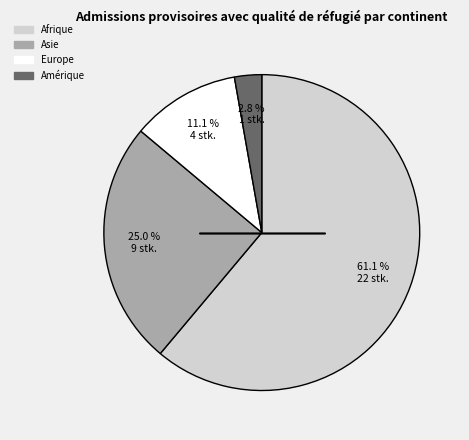

Is there a majority slice in this chart?

Yes